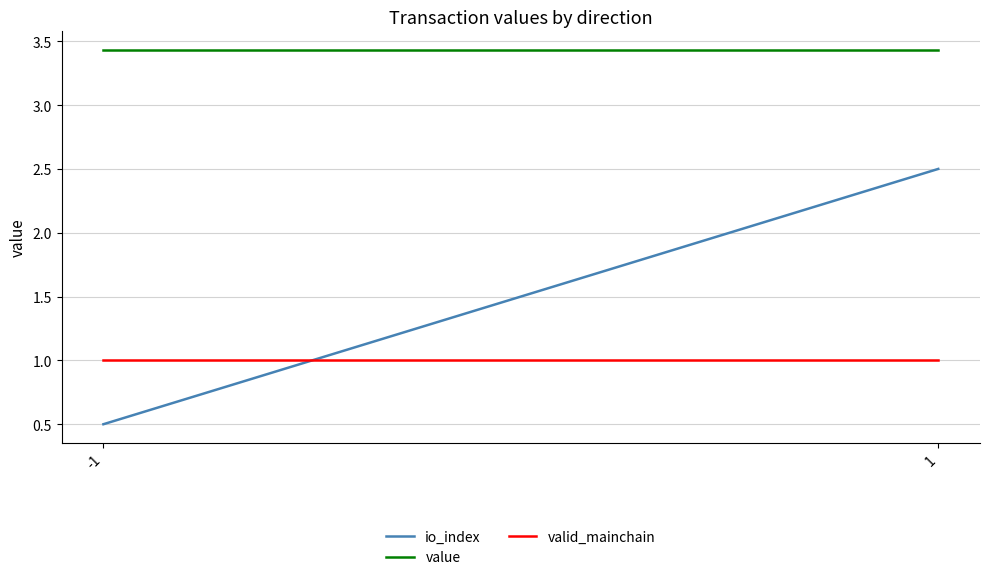

Which series has the largest total across all categories?

value